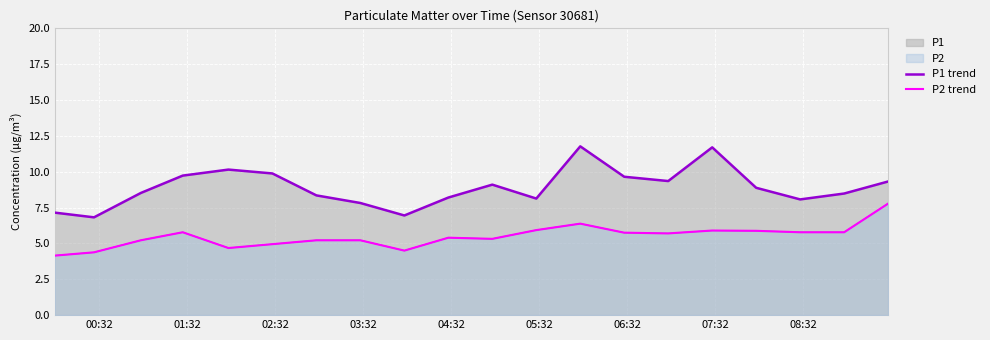

Which series has the widest spread of values?

P1 trend